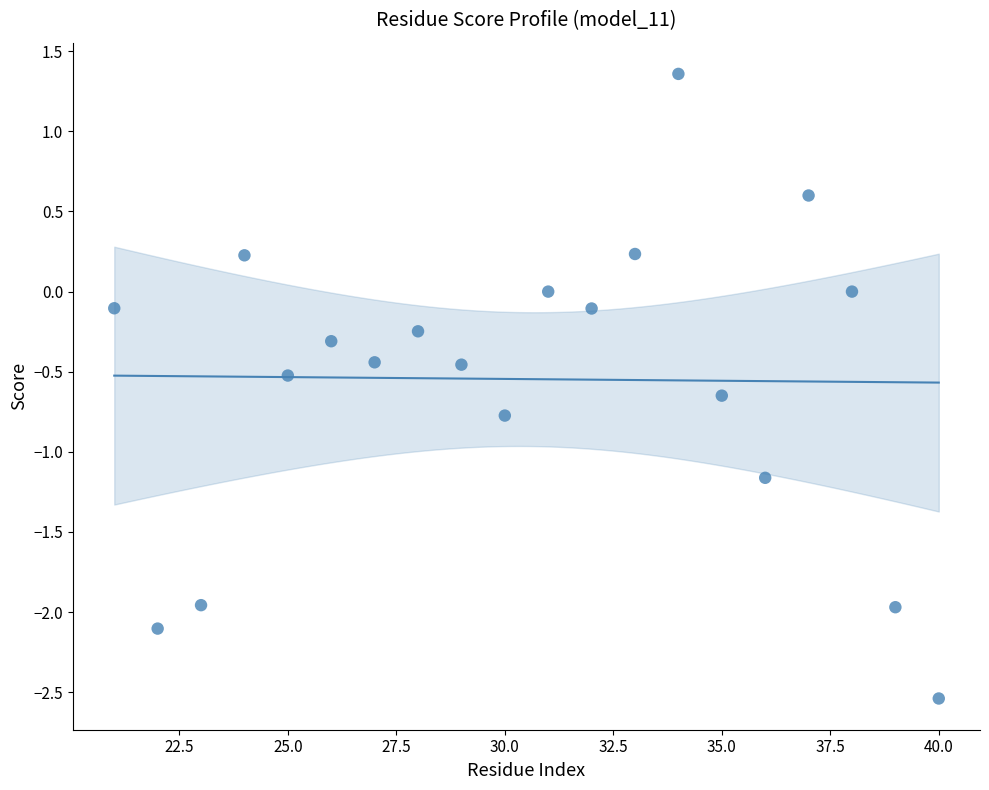

What is the range of Y values (max minus min)?

3.9